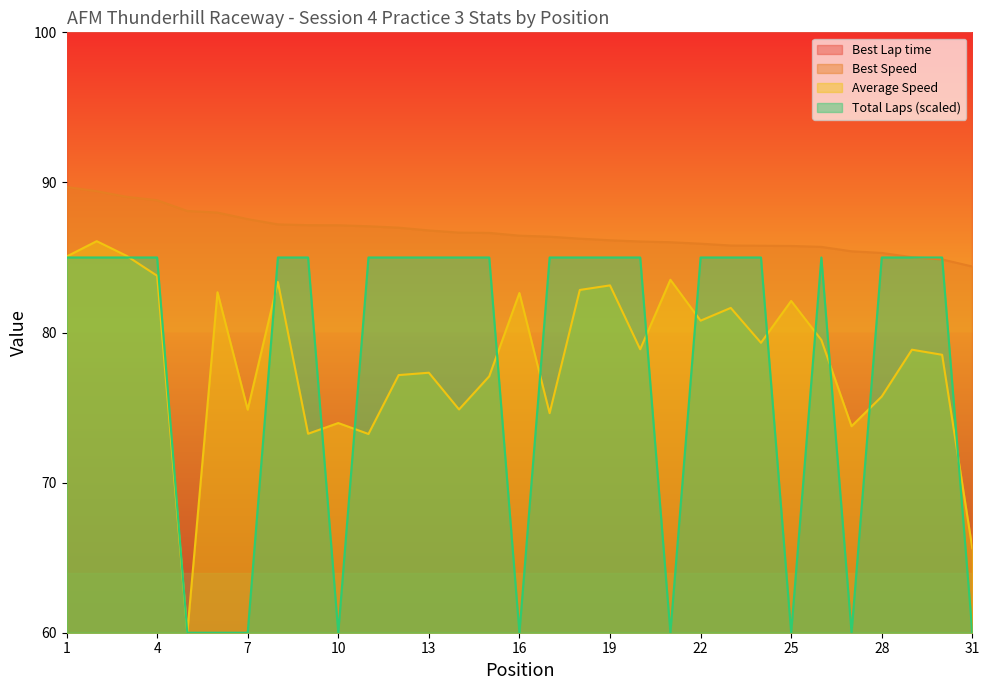

What is the sum of all Total Laps values?

2410.0